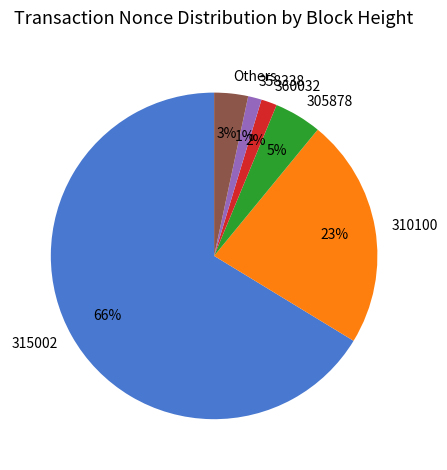

To the nearest percent, what percentage of the pie is 310100?

23%